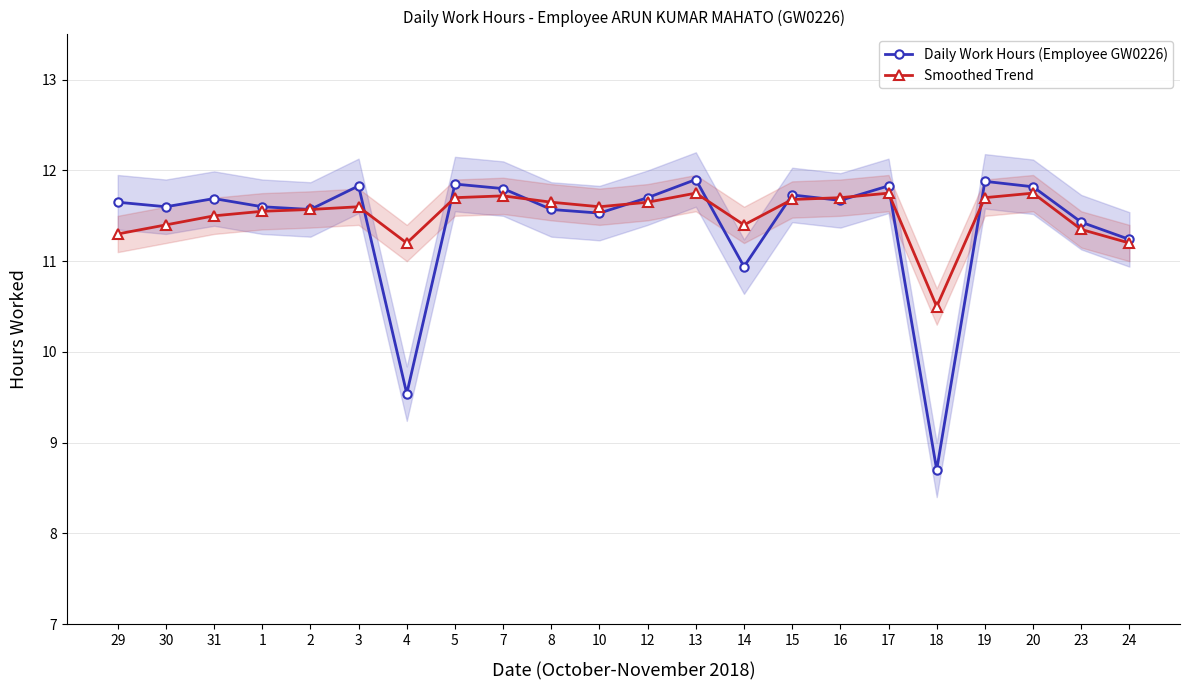

What are all the series names shown in the legend?

Daily Work Hours (Employee GW0226), Smoothed Trend